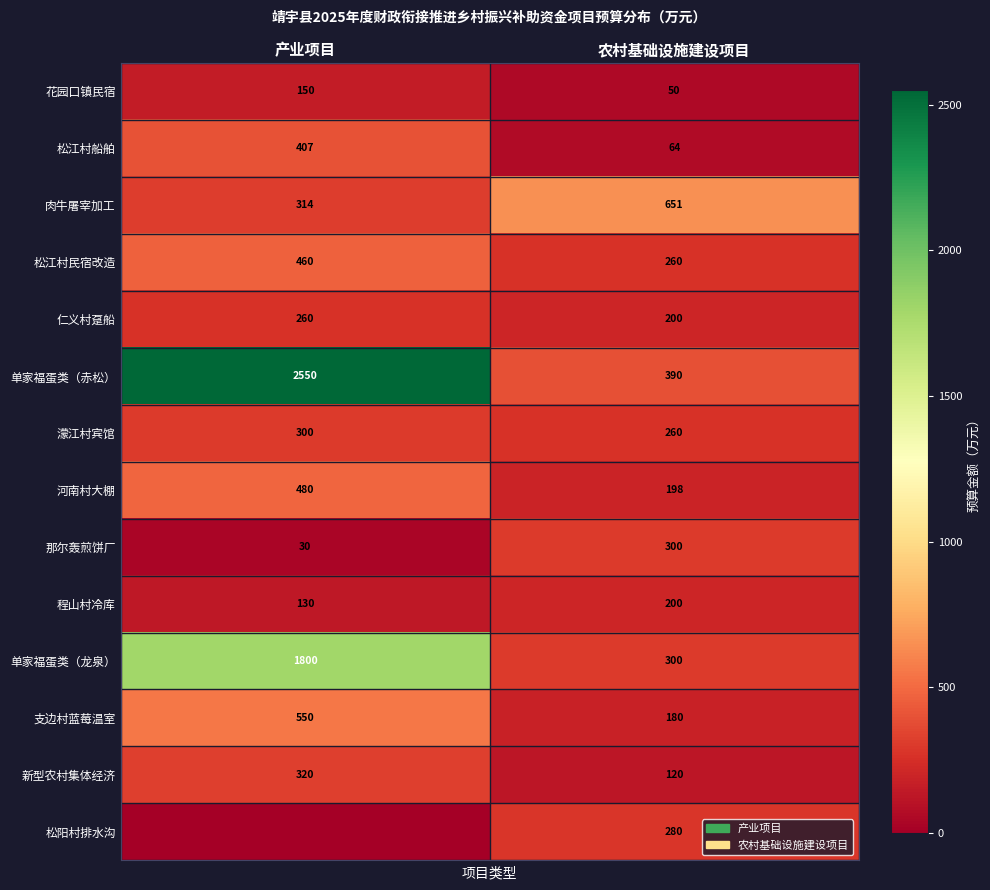

Rank the categories by 肉牛屠宰加工 value from highest to lowest.

农村基础设施建设项目, 产业项目